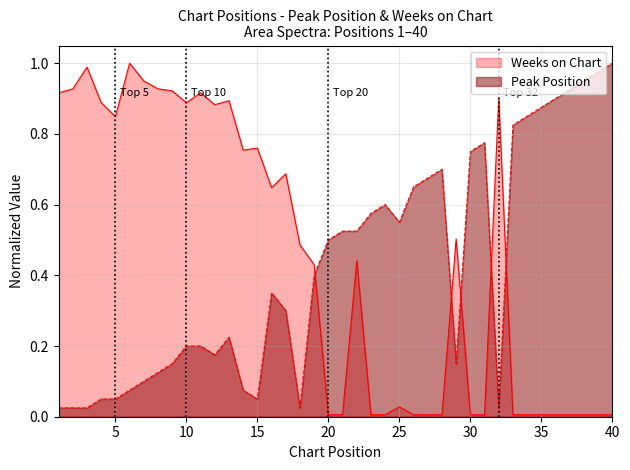

At how many categories does at least one series exceed 0?

40